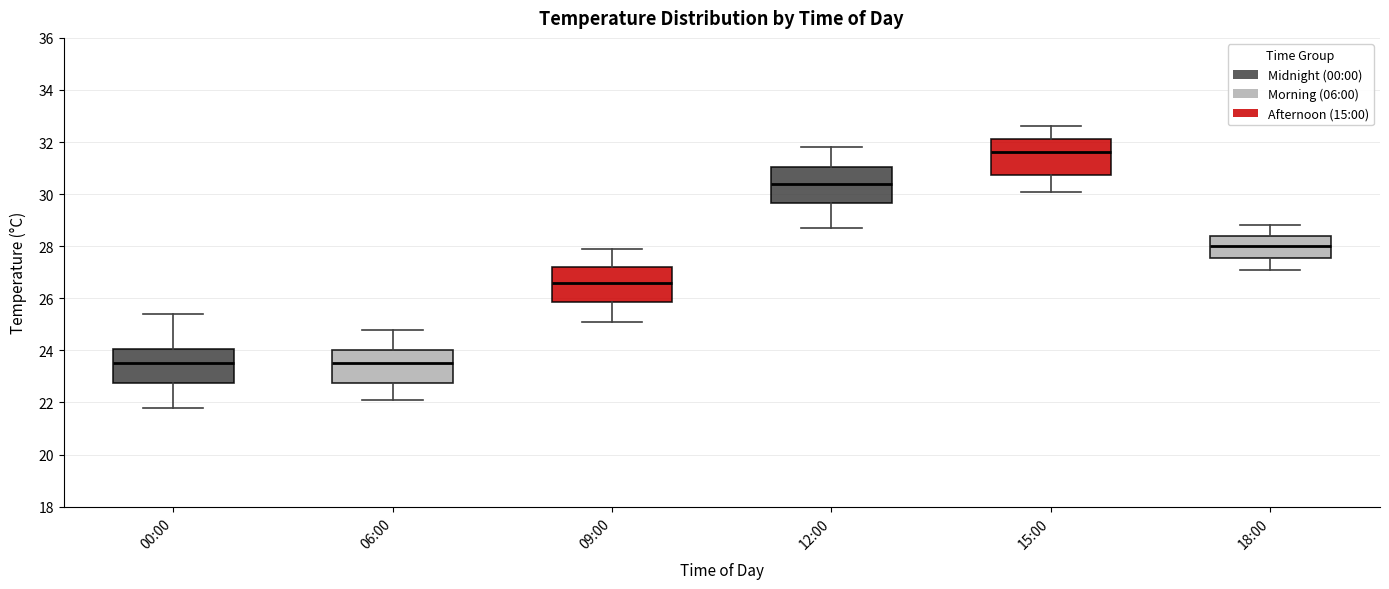

Where is the upper edge of the box for 15:00 on the y-axis? The values are not printed on the chart, so give them approximately, as read against the axis.

32.2